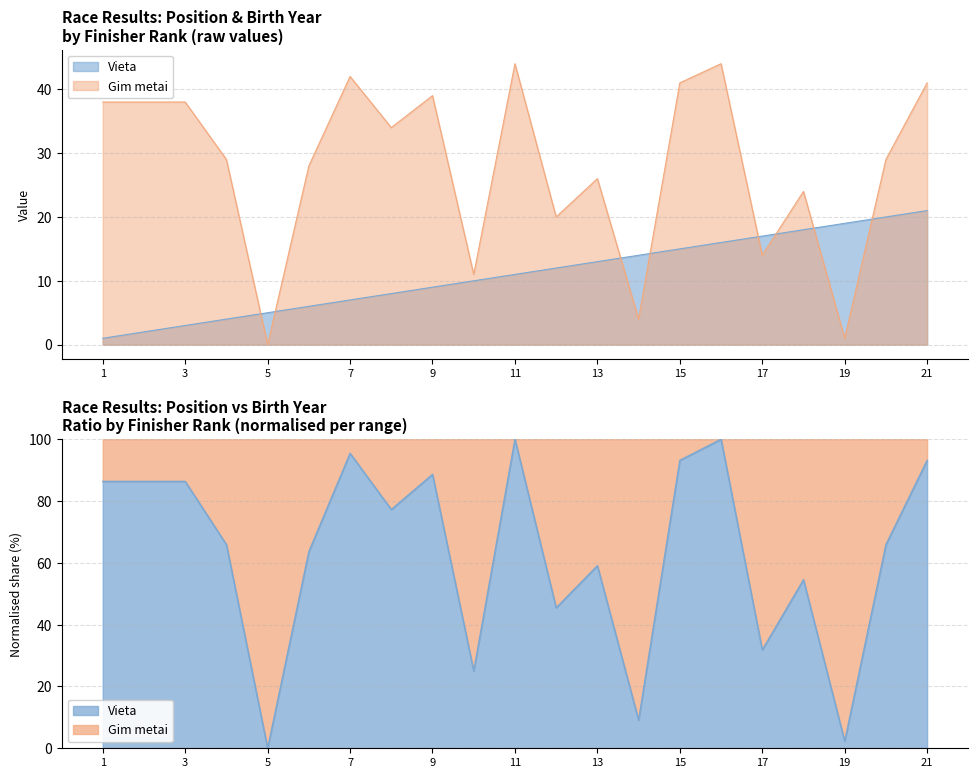

What is the spread (max minus min) of values at 2?

36